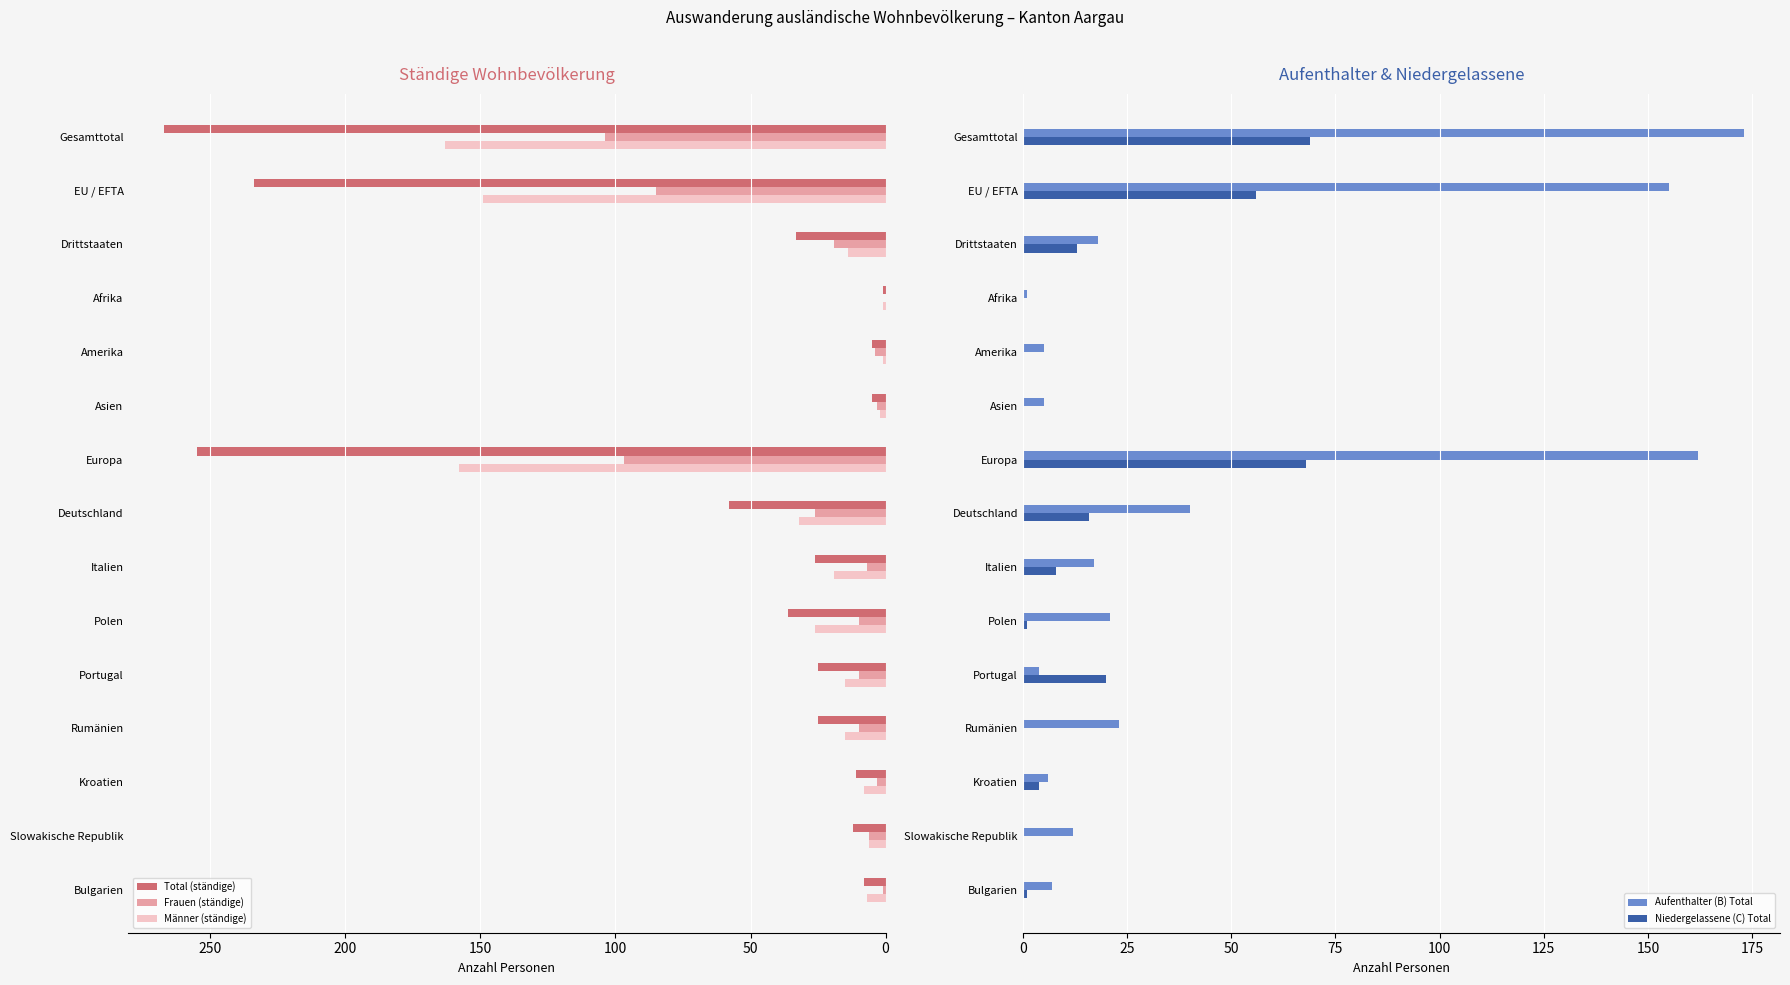

What is the maximum value shown in the chart?

267